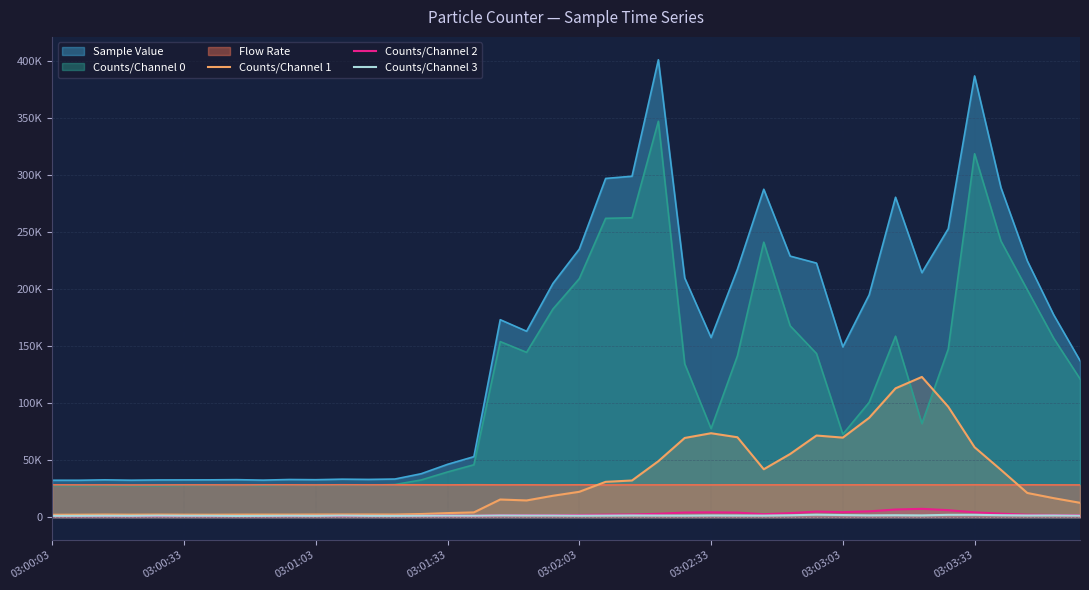

True or false: Counts/Channel 3 and Counts/Channel 1 intersect in this chart.

False